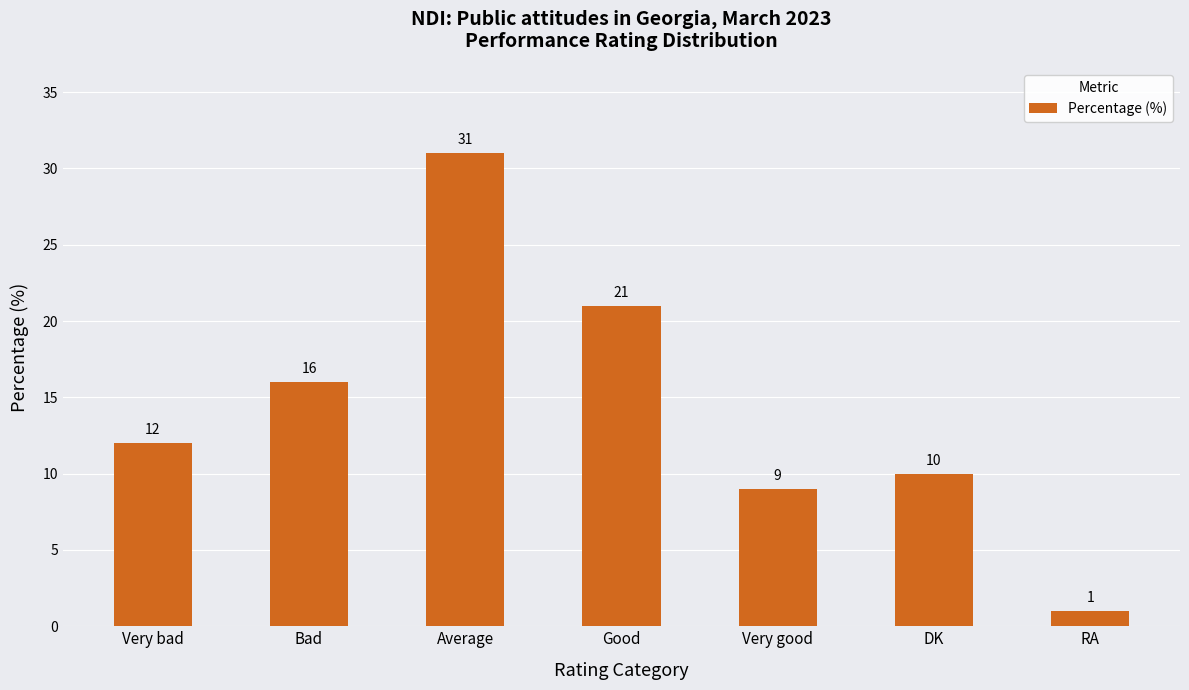

The value at Bad is 22. True or false?

False